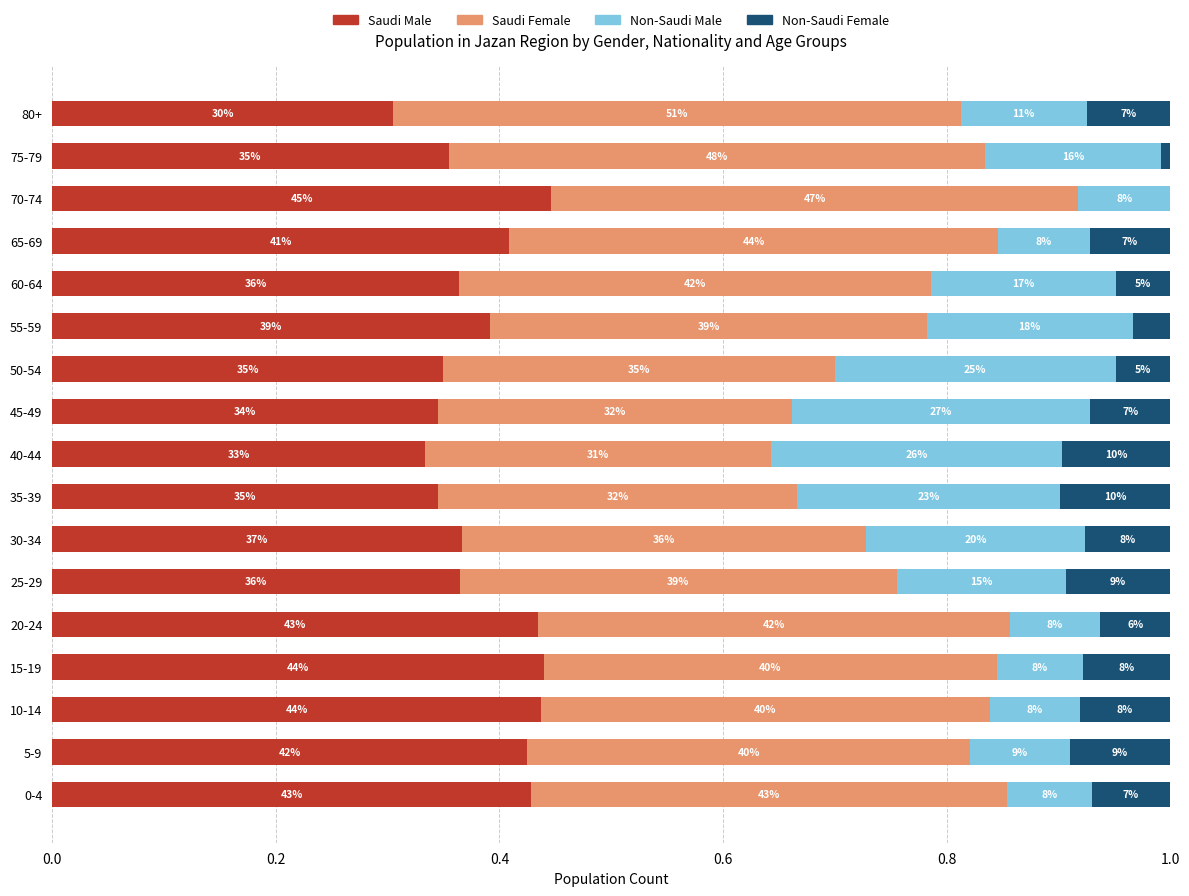

What are all the series names shown in the legend?

Saudi Male, Saudi Female, Non-Saudi Male, Non-Saudi Female